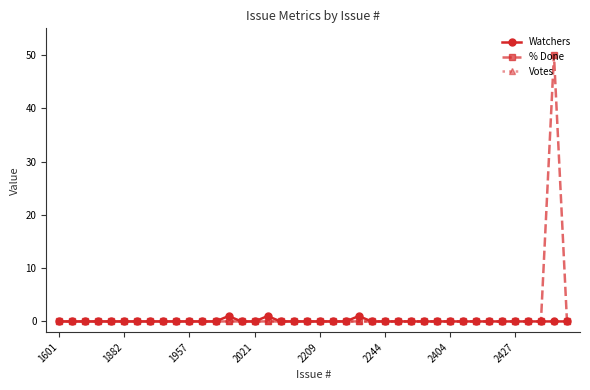

Which series has the largest range (max minus min)?

% Done